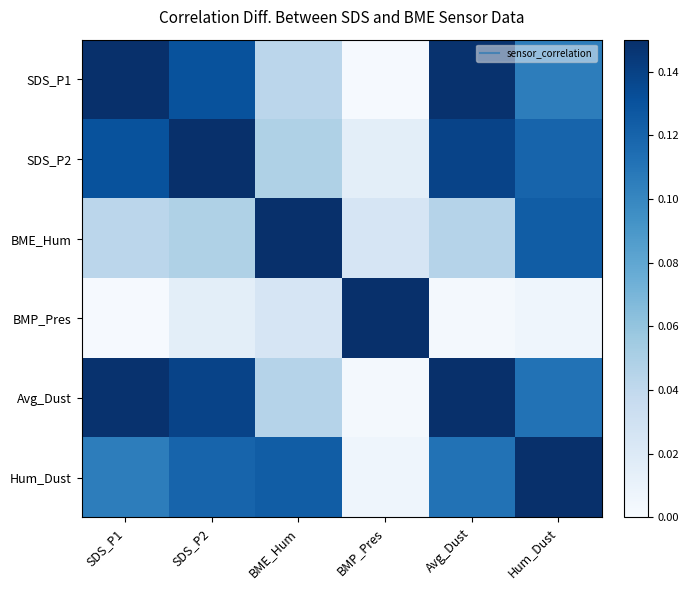

Rank the series at BME_Hum from lowest to highest value.

BMP_Pres, SDS_P1, Avg_Dust, SDS_P2, Hum_Dust, BME_Hum